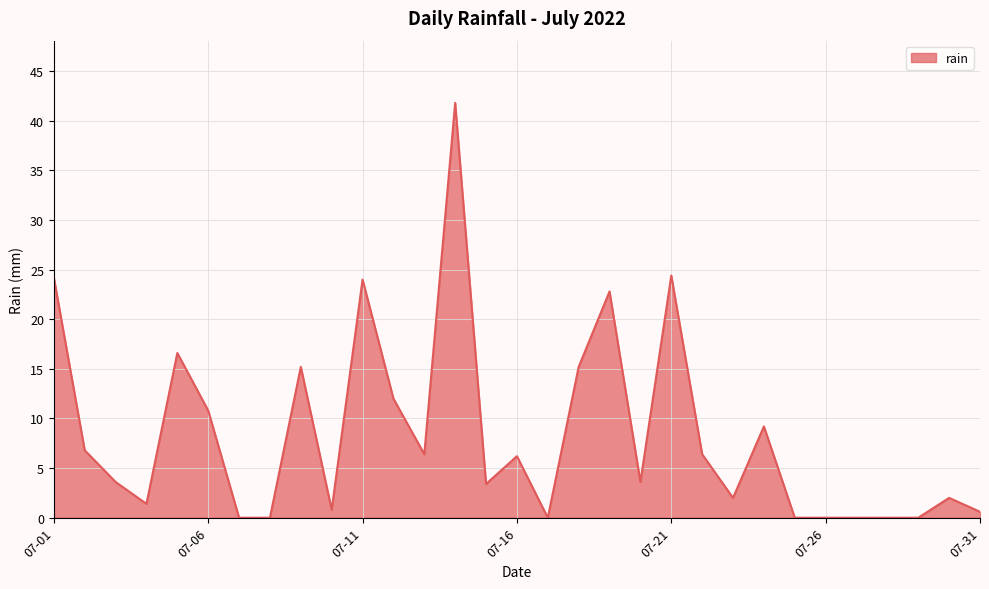

What is the greatest value displayed?

41.8